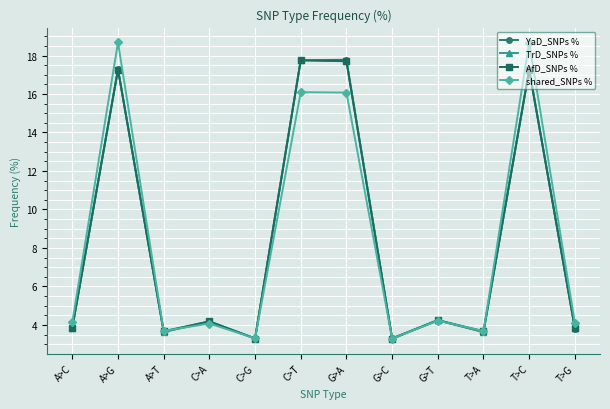

Which series ends up on top after the final intersection of AfD_SNPs % and shared_SNPs %?

shared_SNPs %